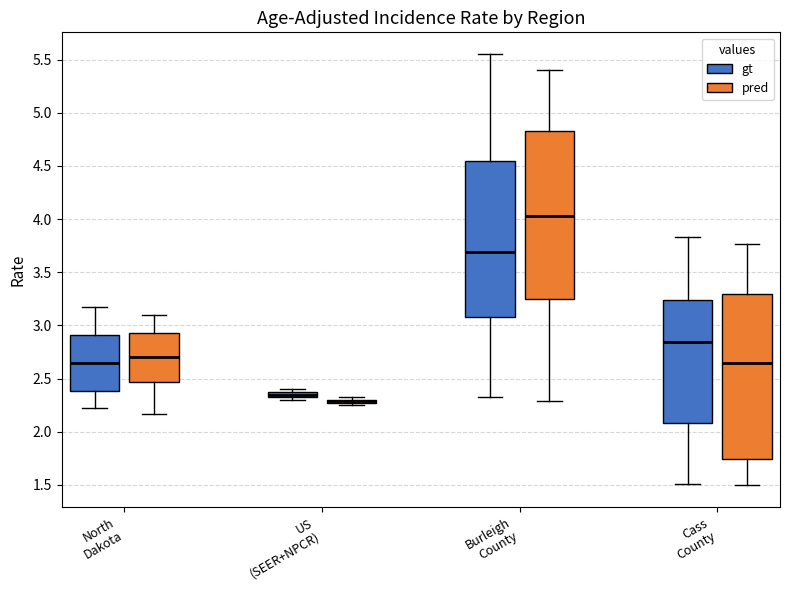

Where does the lower whisker of the box for Burleigh County (gt) end on the y-axis? The values are not printed on the chart, so give them approximately, as read against the axis.

2.30